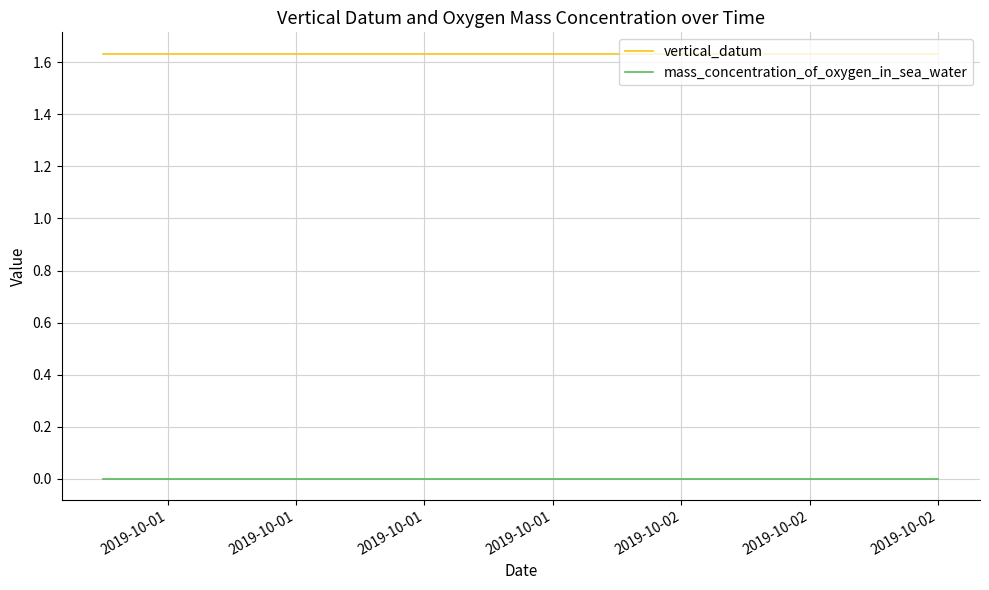

True or false: vertical_datum and mass_concentration_of_oxygen_in_sea_water cross at least once.

False